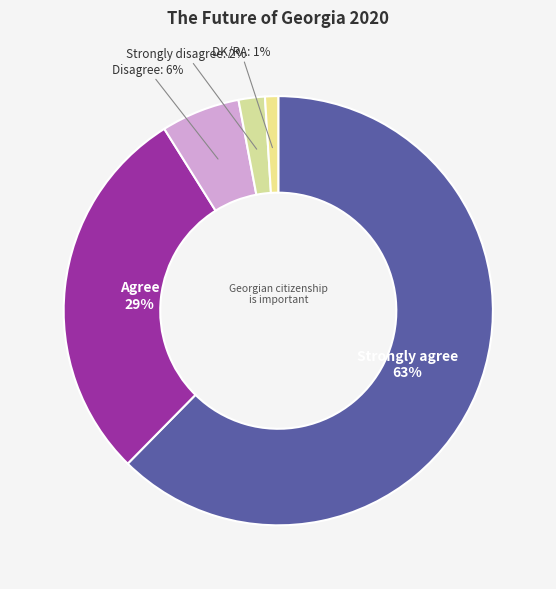

Rank the categories by value from lowest to highest.

DK/RA, Strongly disagree, Disagree, Agree, Strongly agree